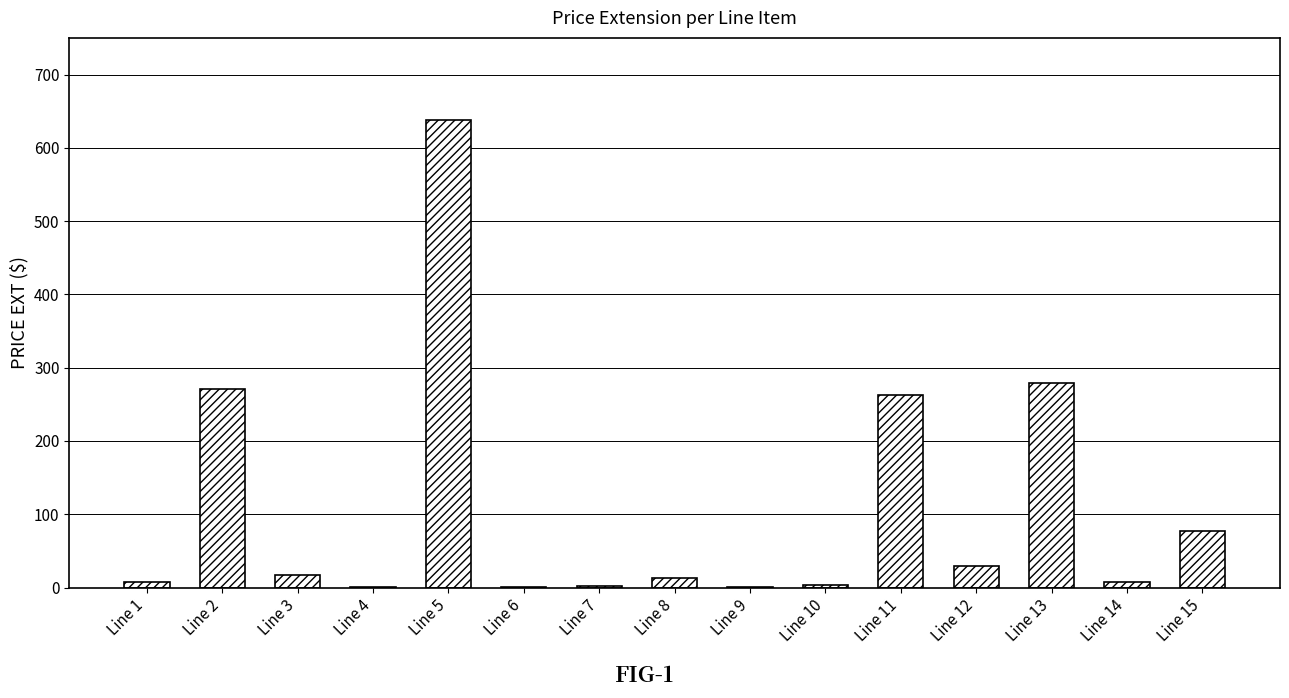

Is it true that the value at Line 15 is 119.3?

False